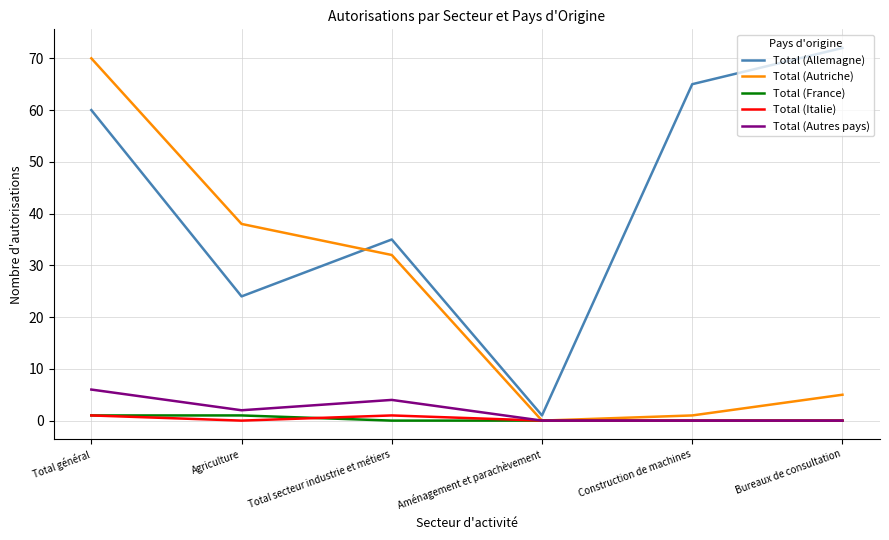

What is the highest value of the Total (Italie) series?

1